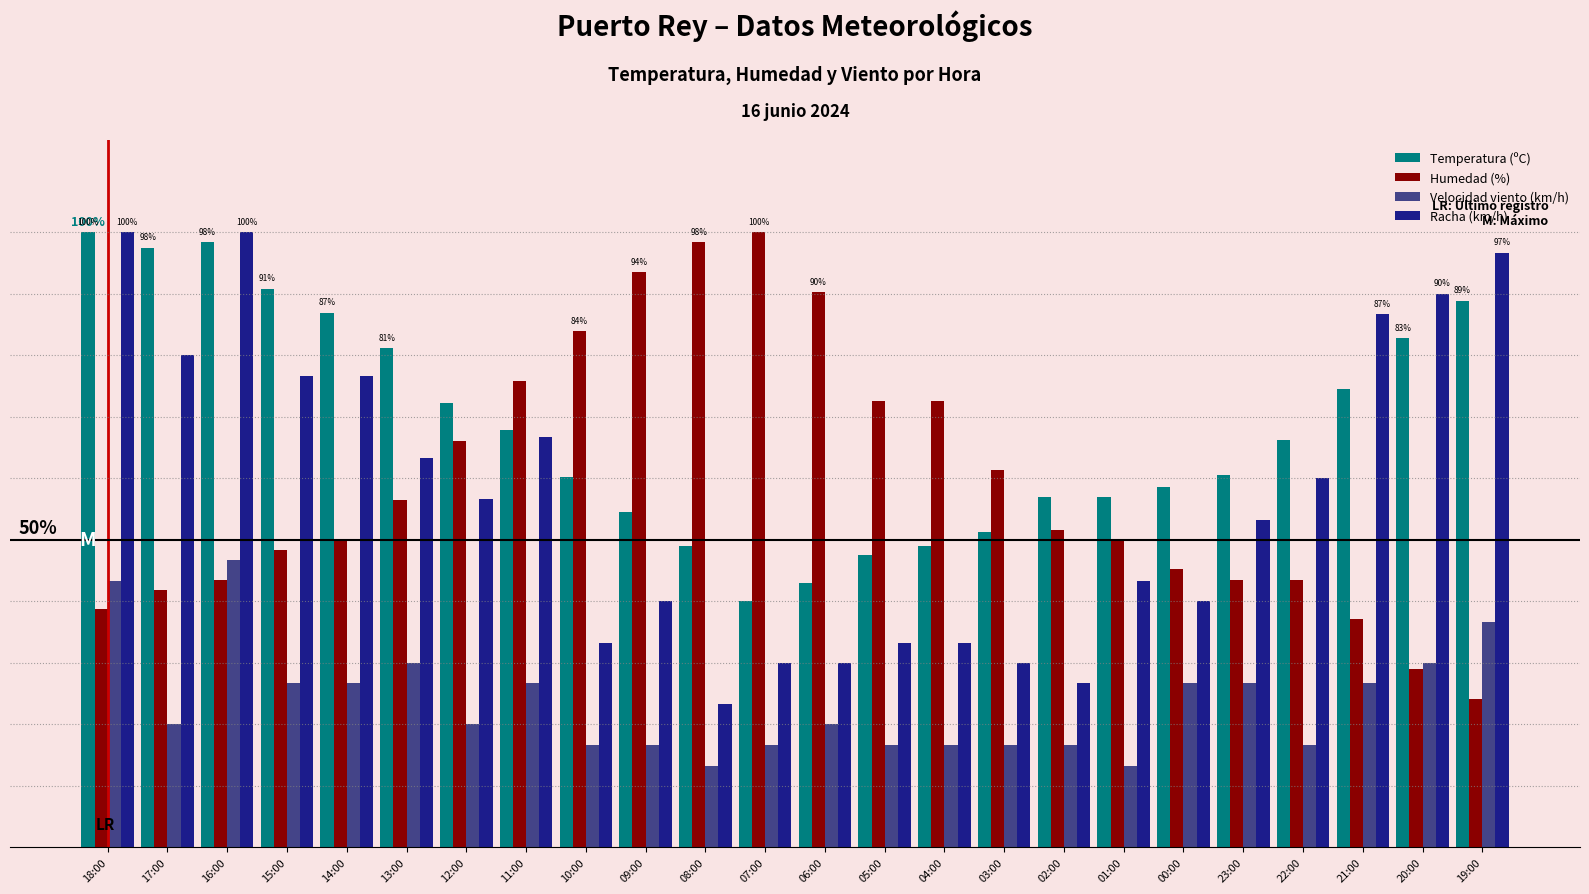

What are all the series names shown in the legend?

Temperatura (ºC), Humedad (%), Velocidad viento (km/h), Racha (km/h)